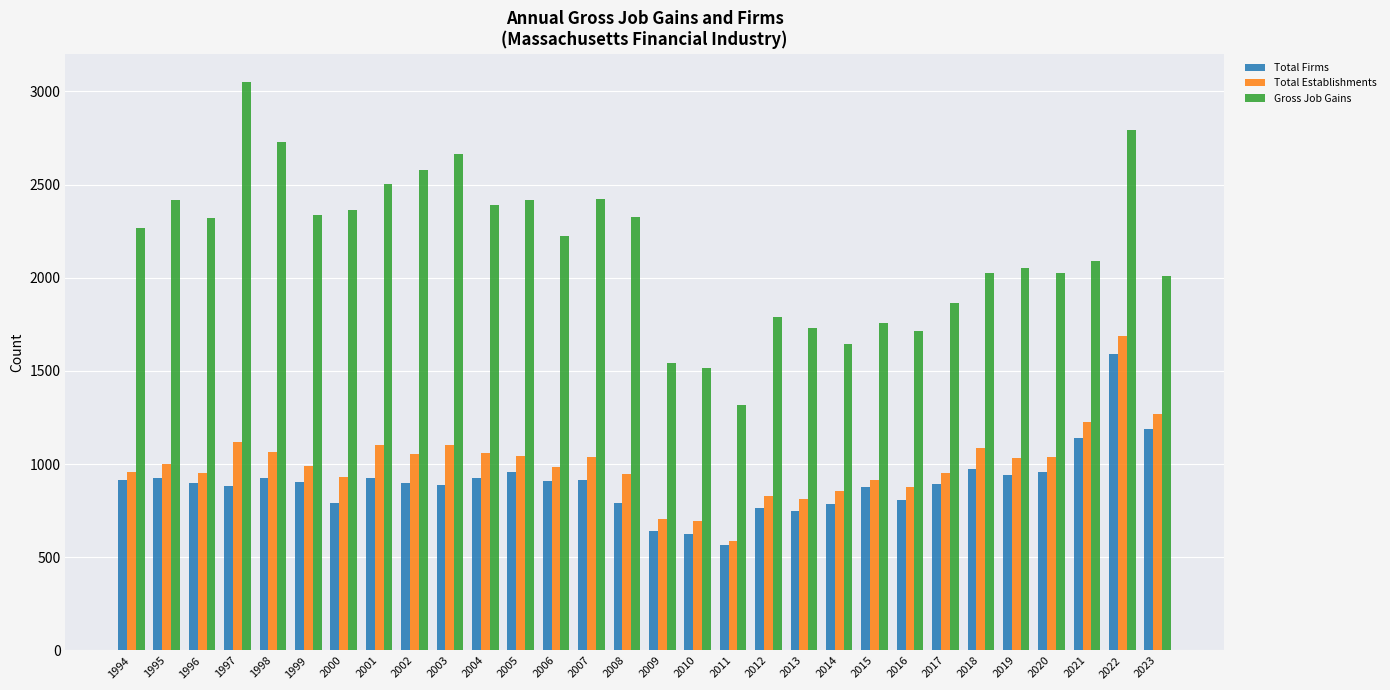

How many bars are there in total?

90